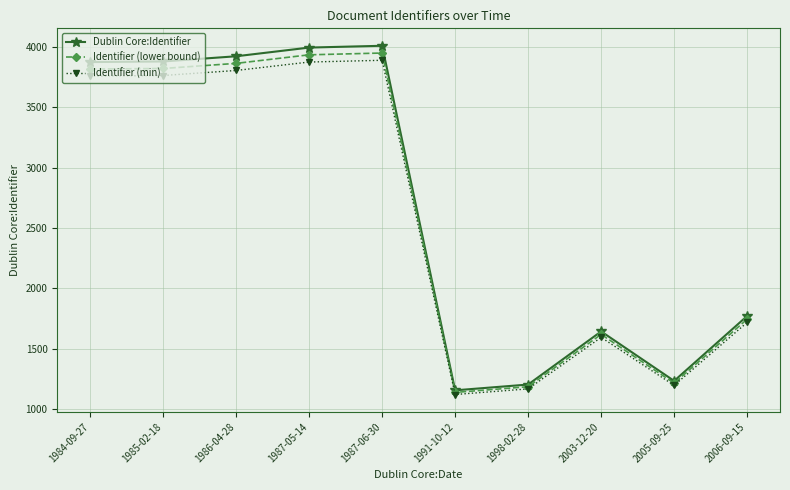

What is the value of the Identifier (lower bound) point at the 6th from the left?

1136.7